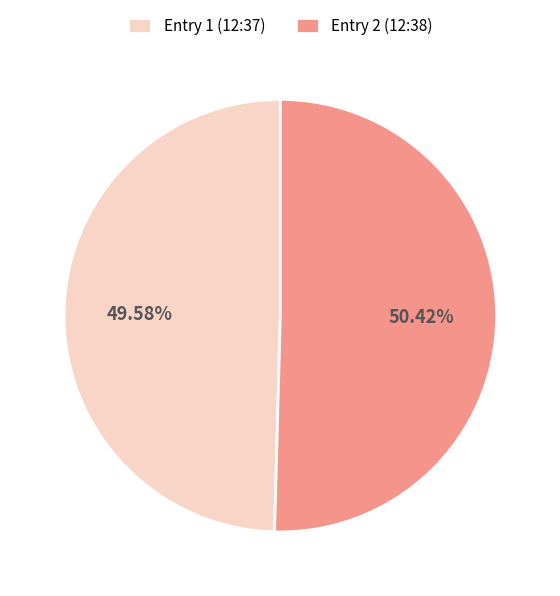

Is there any slice that represents more than half of the pie?

Yes